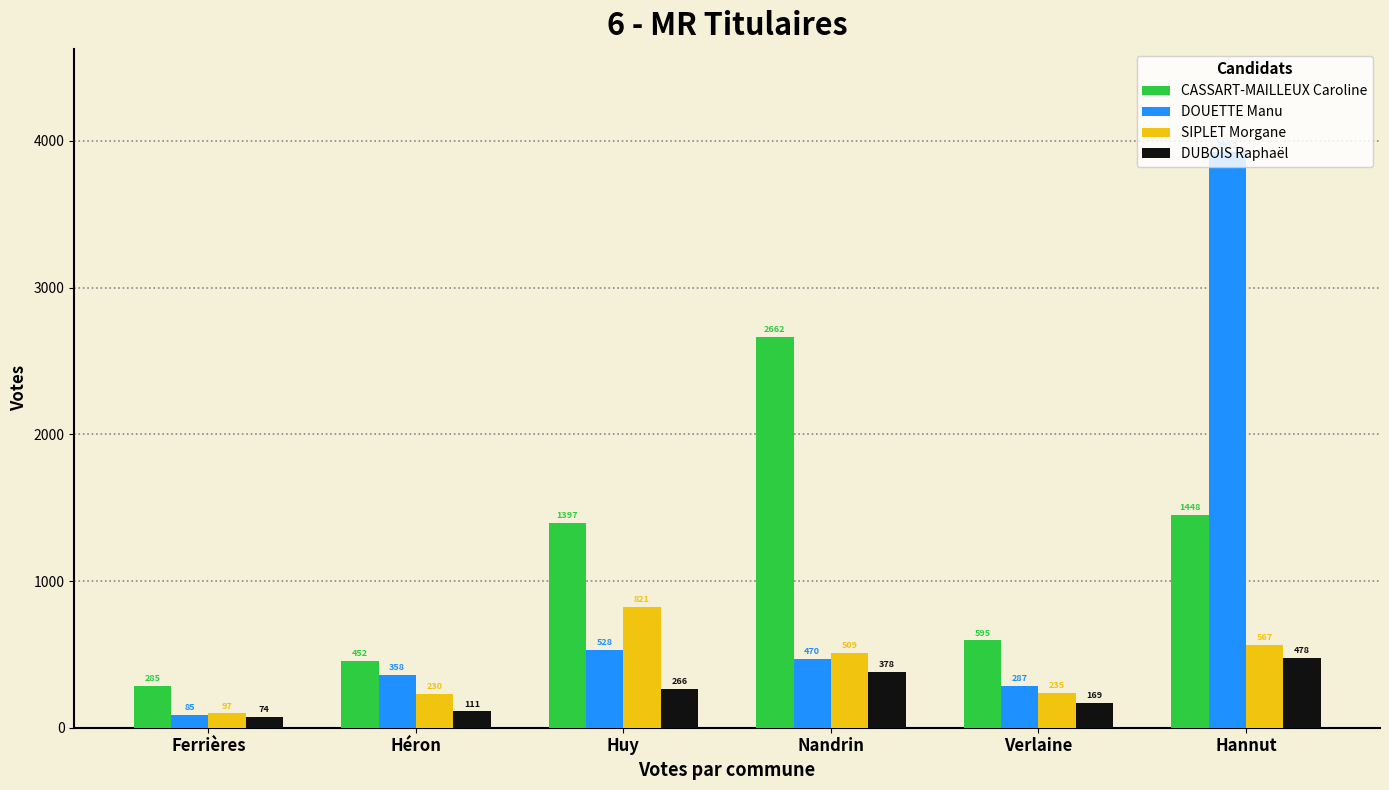

What is the sum of all SIPLET Morgane values?

2459